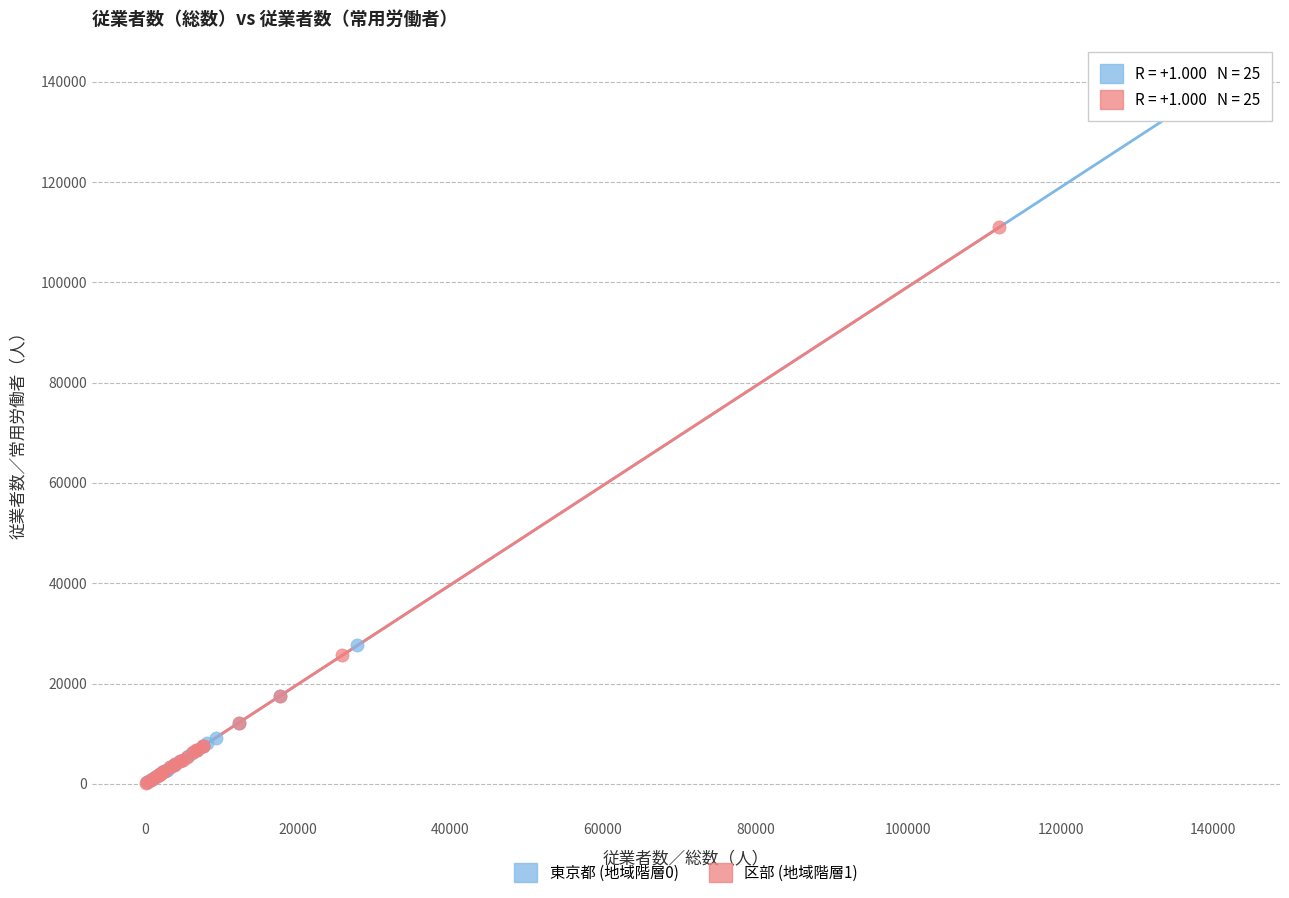

Which series reaches the maximum Y coordinate?

東京都 (地域階層0)